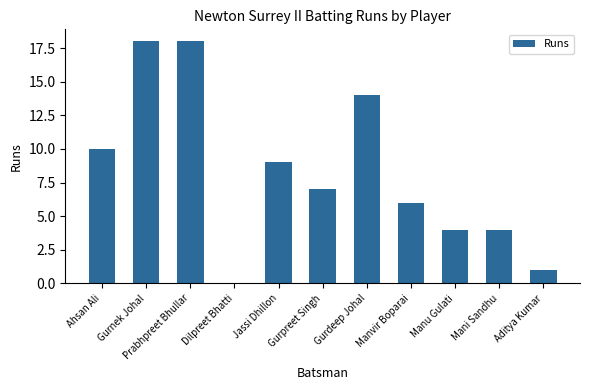

Are the bars grouped side by side (vs. stacked)?

No